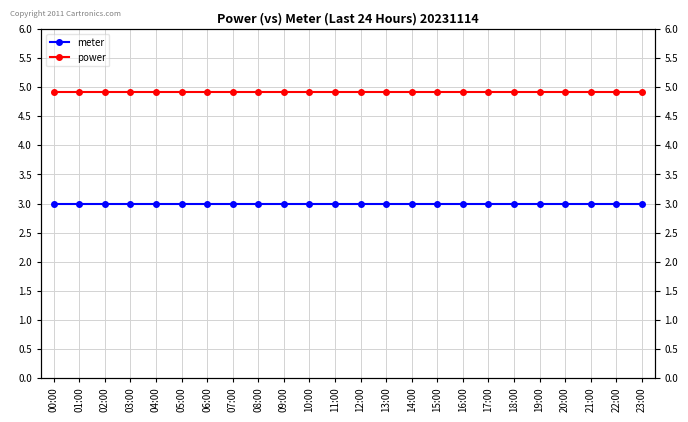

True or false: power has a value of 1.7 at 21:00.

False